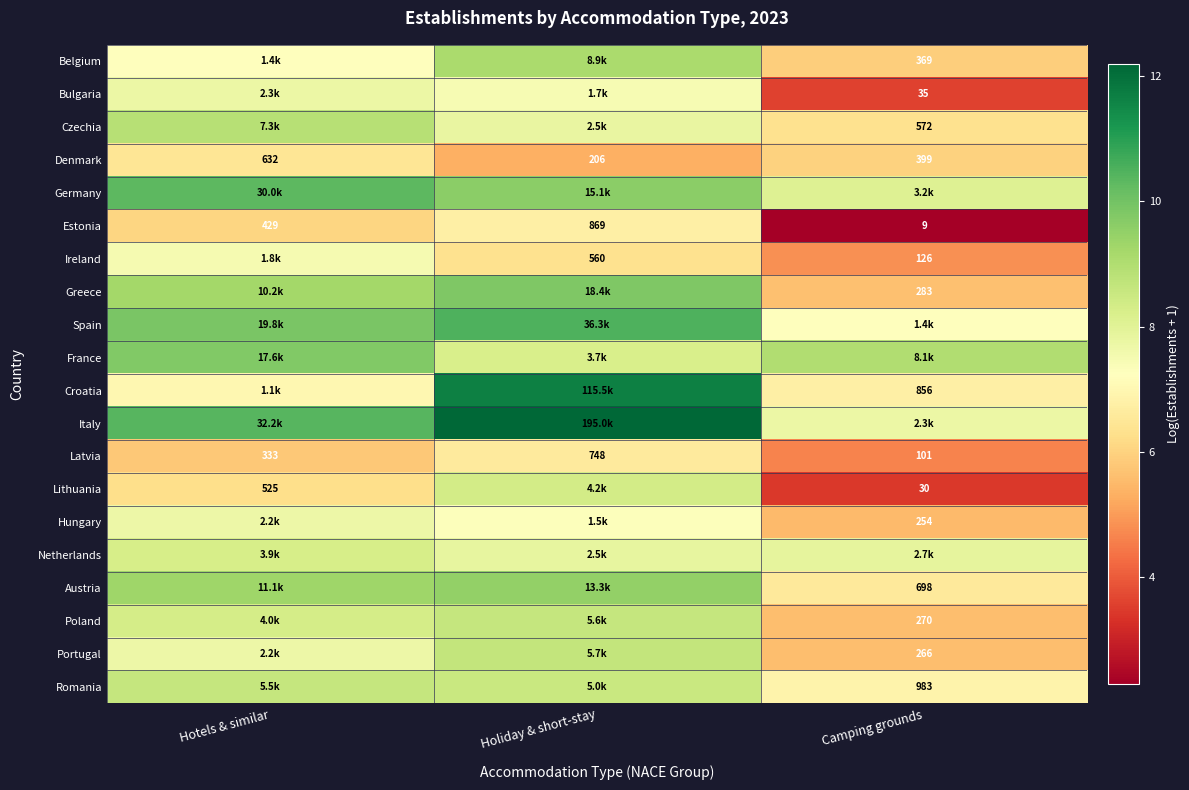

How many series are shown in this chart?

20